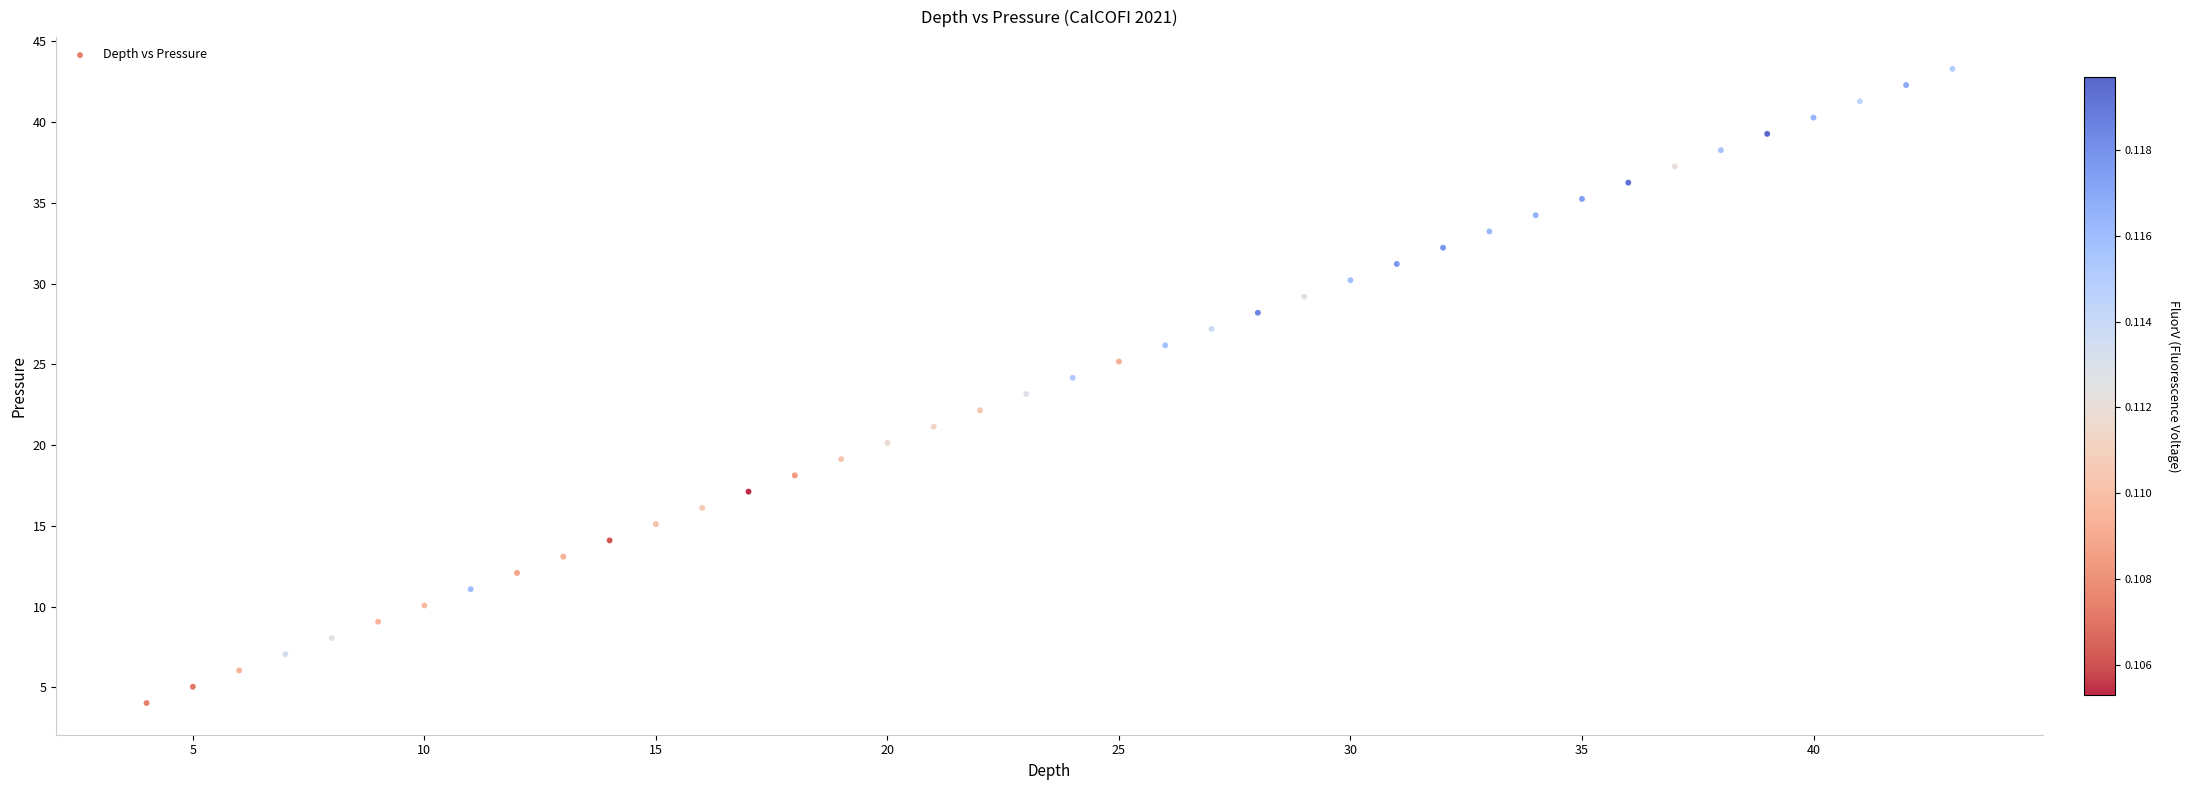

What is the range of Y values (max minus min)?

39.3